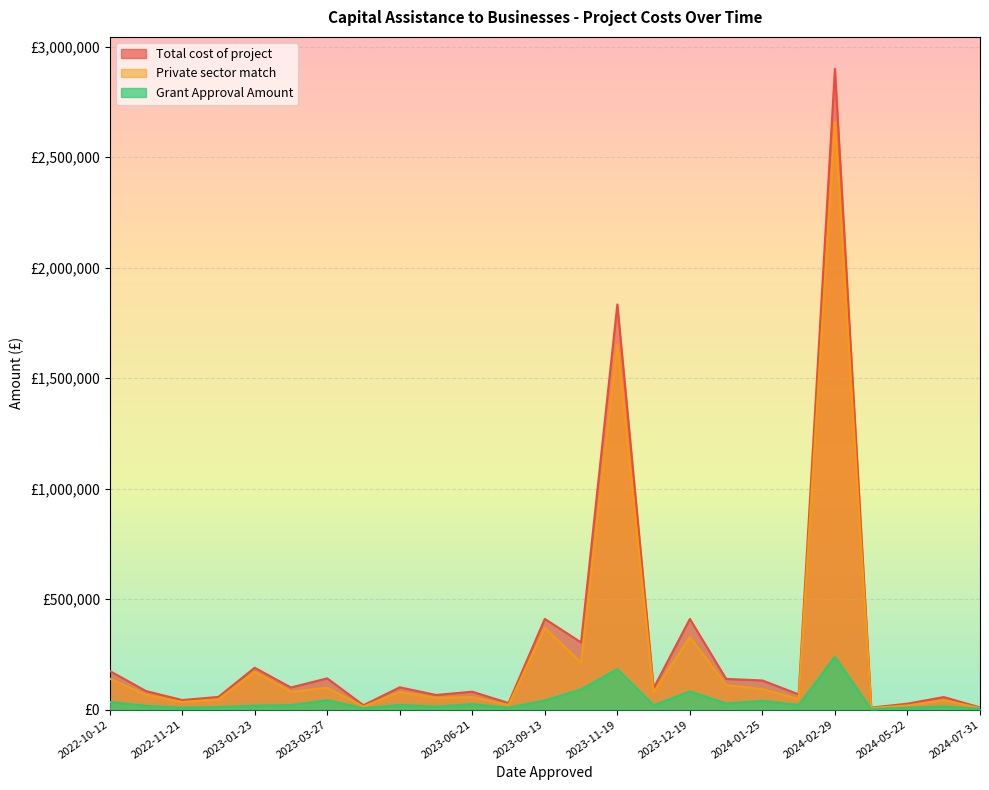

The value of Private sector match at 2023-09-13 is 618686.6. True or false?

False